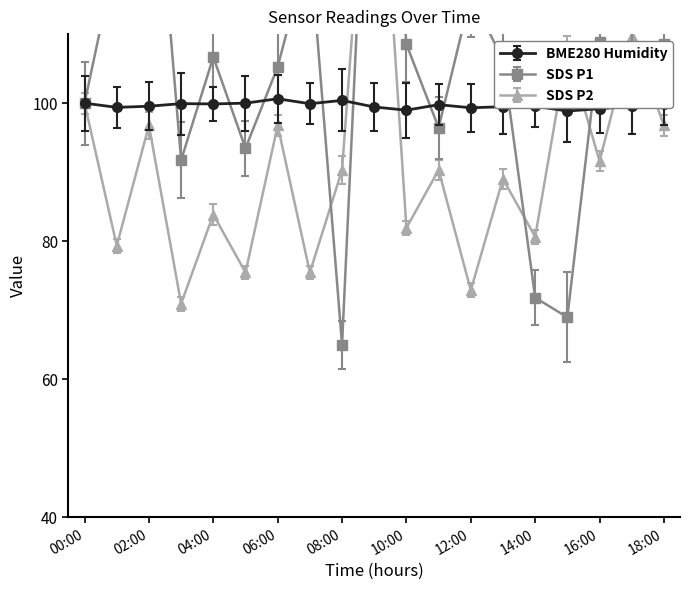

What is the total value across all series at 14:00?

252.0